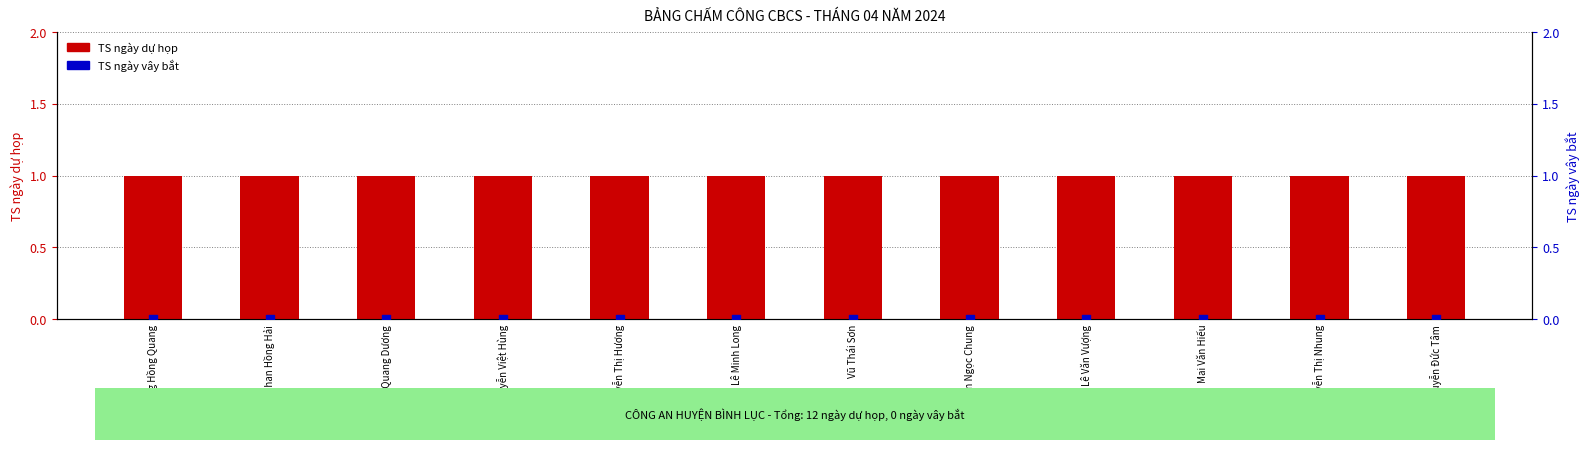

Which series has the largest total across all categories?

TS ngày dự họp